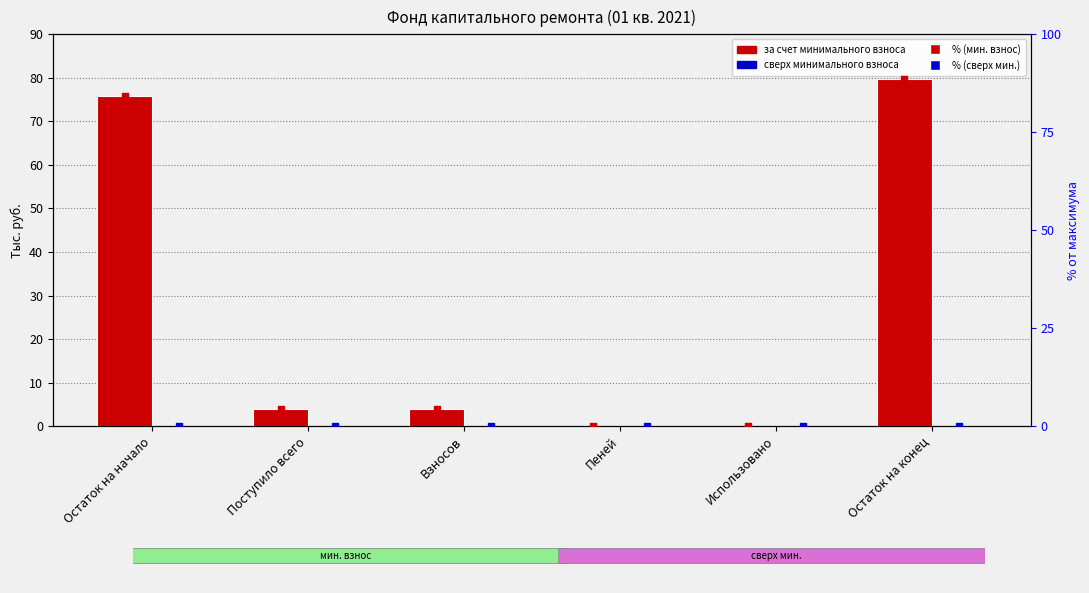

What are all the series names shown in the legend?

за счет минимального взноса, сверх минимального размера взноса, % от макс. (мин. взнос), % от макс. (сверх мин.)